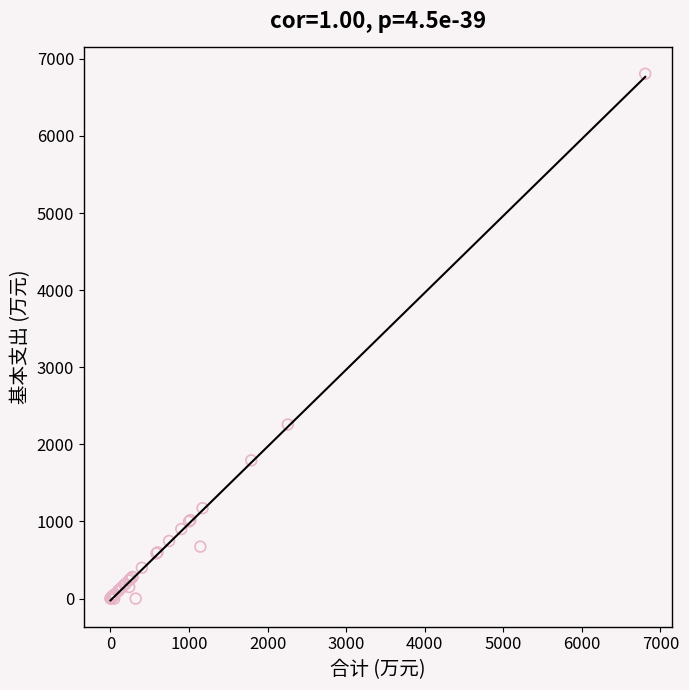

What Y value in the scatter plot is closest to 3403?

2257.8